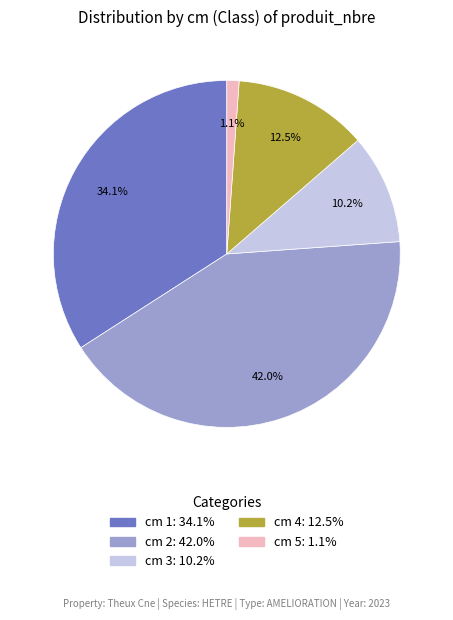

Is the sum of cm 3: 10.2% and cm 5: 1.1% greater than half?

No